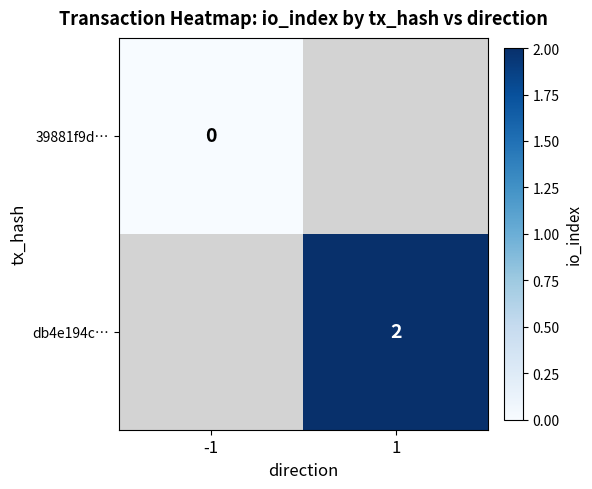

Count the number of data series in this chart.

2